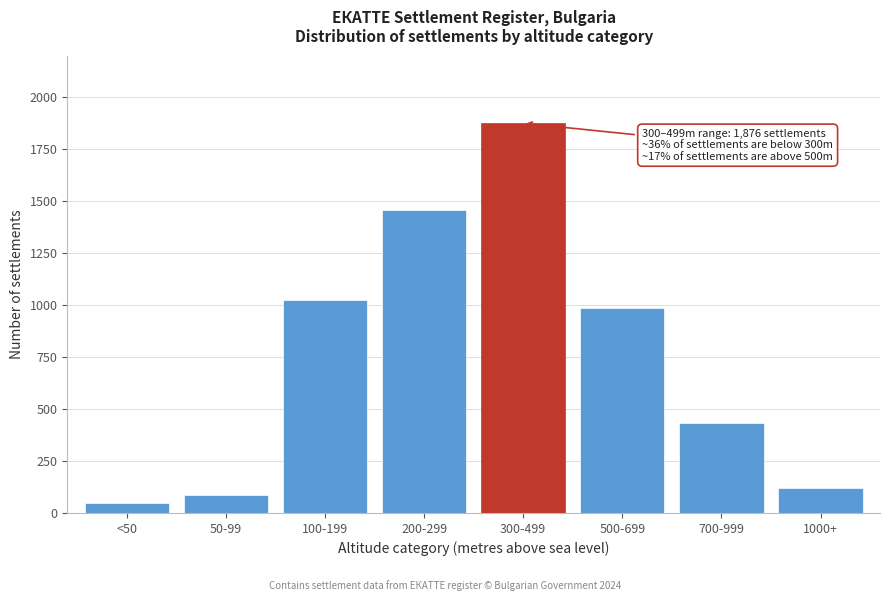

Reading left to right, what are all the values shown in this chart?

<50=48	50-99=87	100-199=1023	200-299=1456	300-499=1876	500-699=987	700-999=432	1000+=118